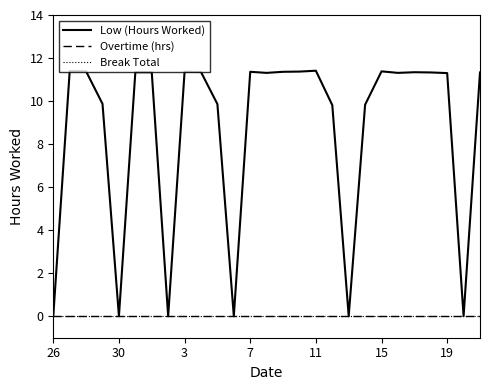

What is the greatest value displayed?

11.4